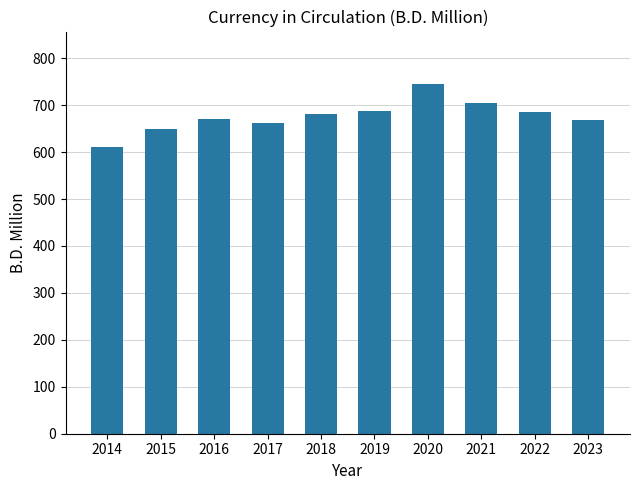

Which category has the lowest value across all series?

2014